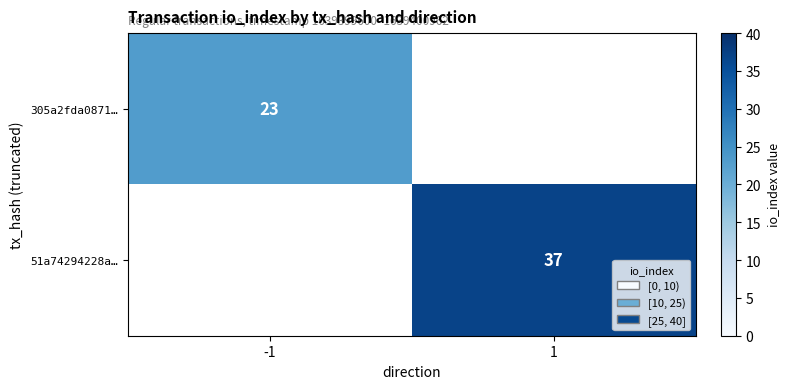

How many data points does each series have?

2